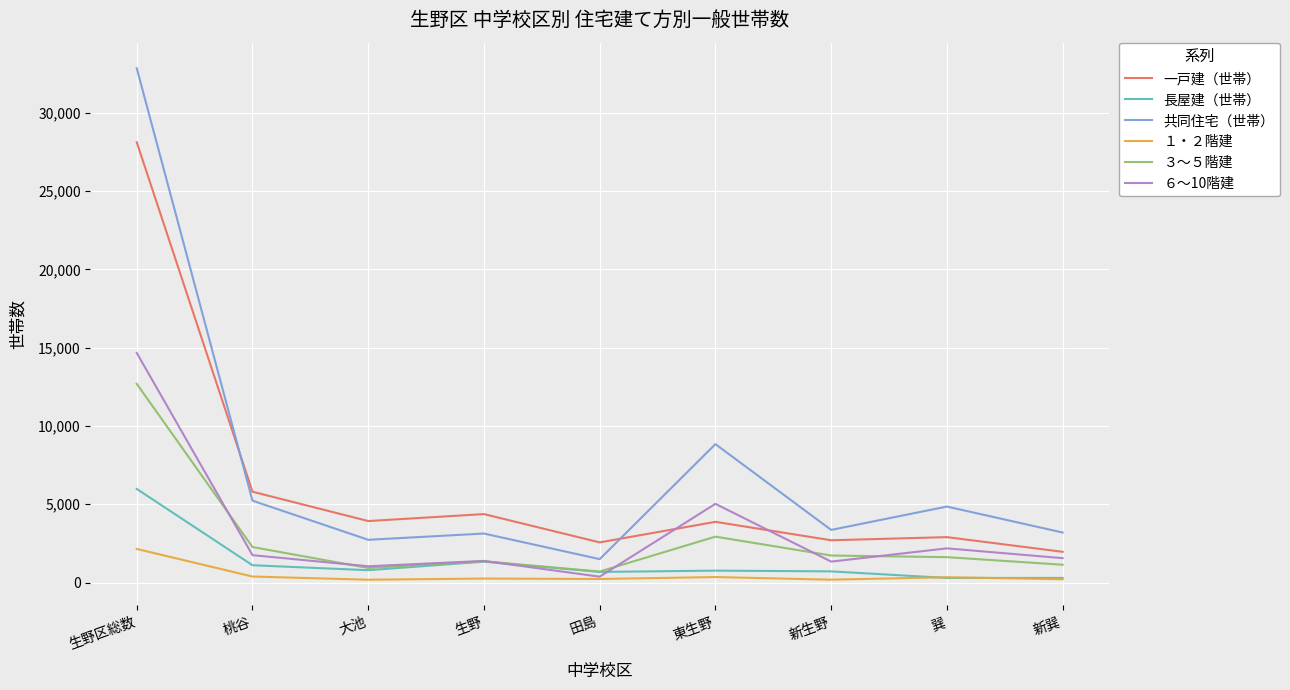

Where do 一戸建（世帯） and ６～10階建 first cross each other?

田島 and 東生野